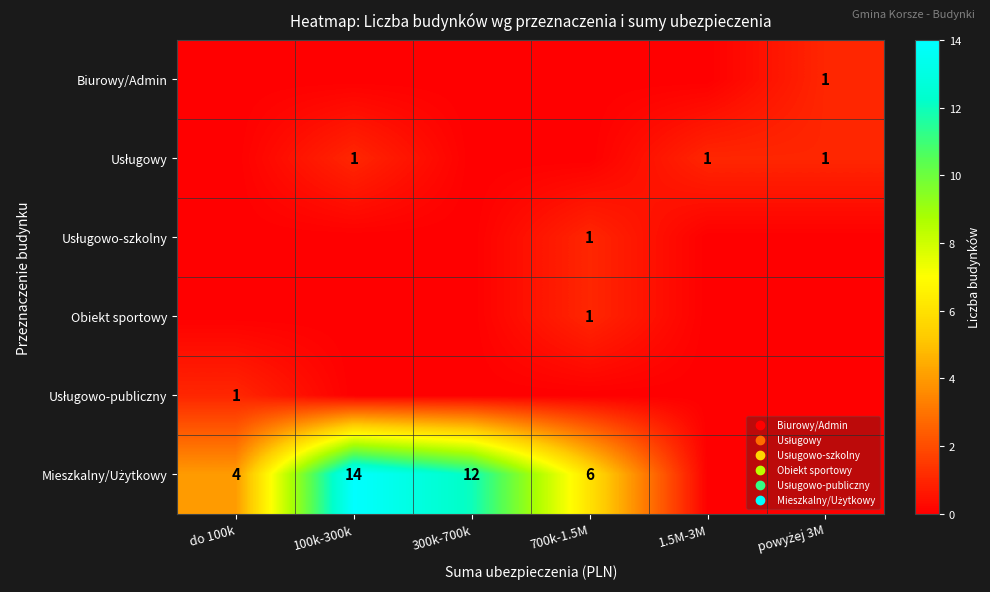

Is the value of Usługowo-szkolny at 1.5M-3M greater than the value of Usługowo-publiczny at 1.5M-3M?

No